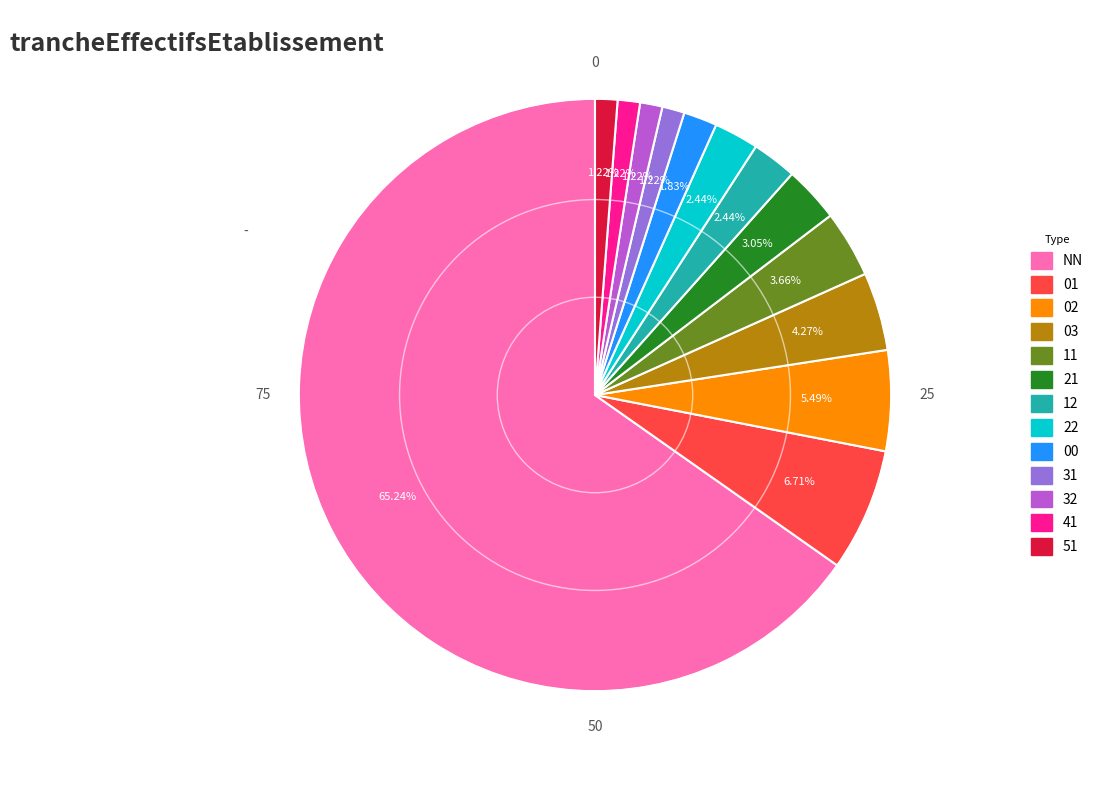

Count the number of slices in the pie.

13